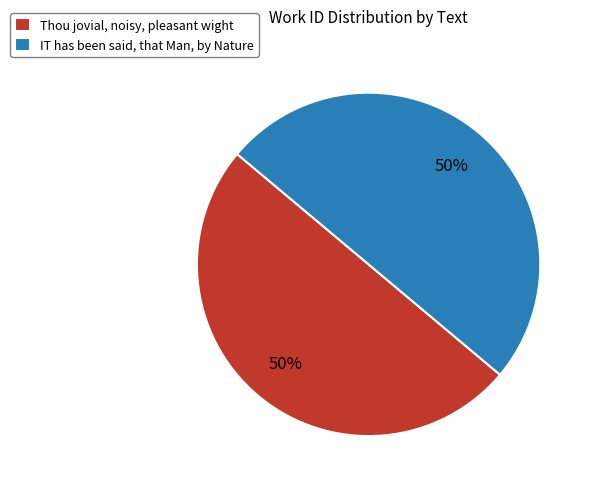

Count the number of slices in the pie.

2